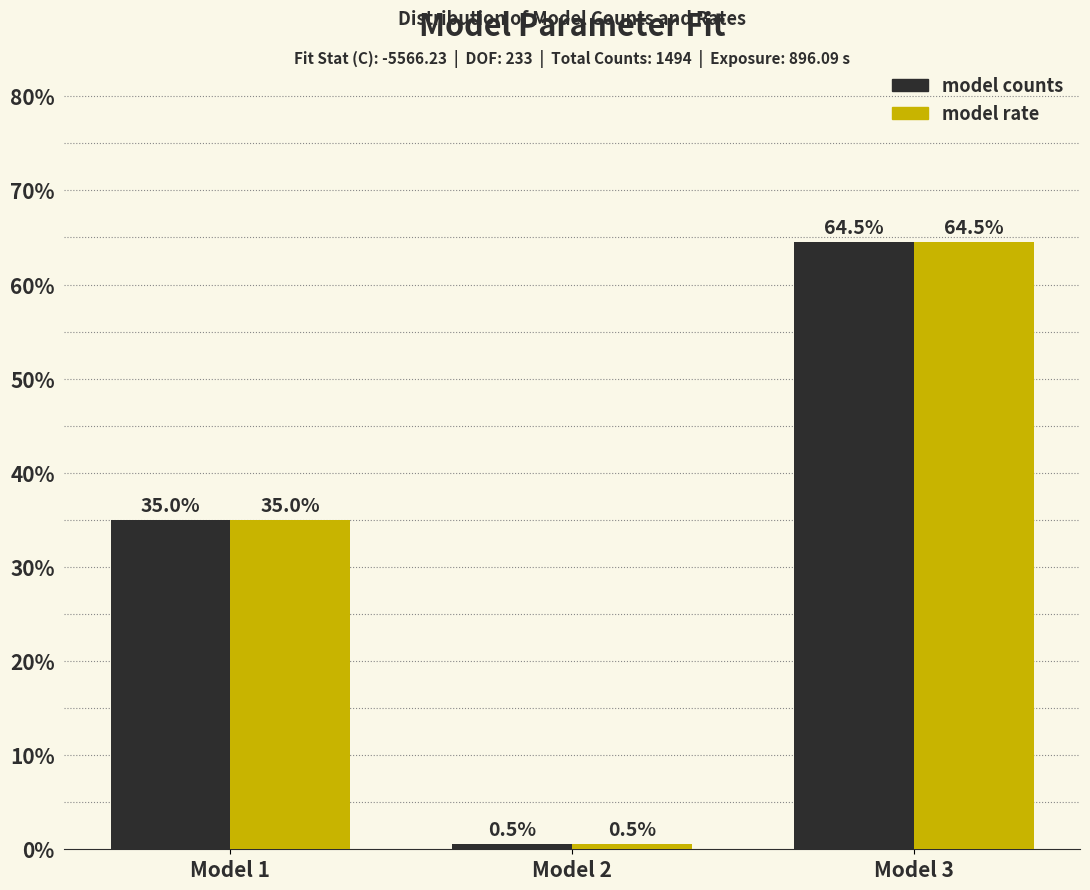

Reading left to right, list all the values displayed in this chart.

model counts: 35.0	0.5	64.5
model rate: 35.0	0.5	64.5